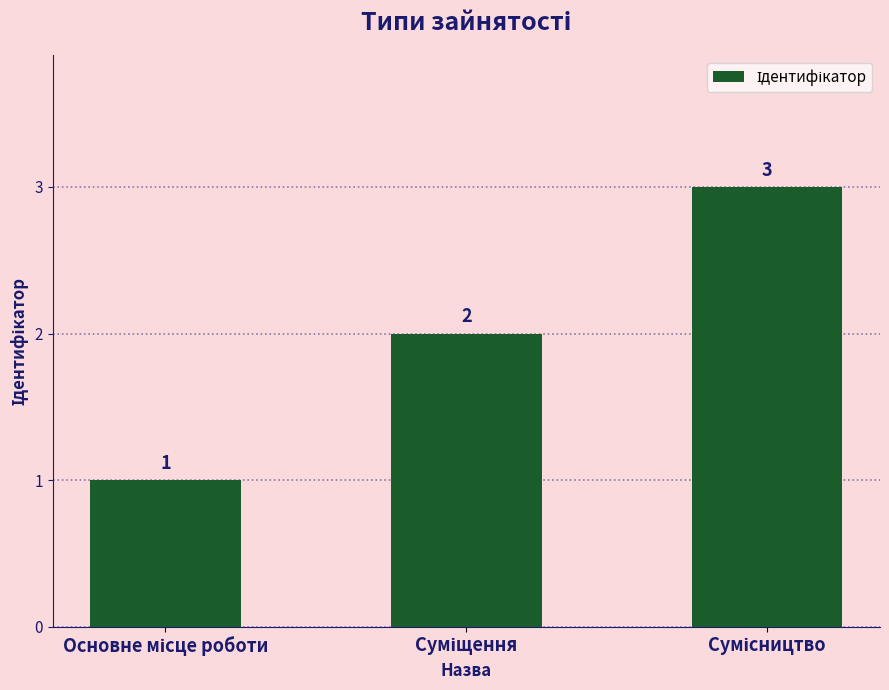

How many values are between 1 and 3?

3